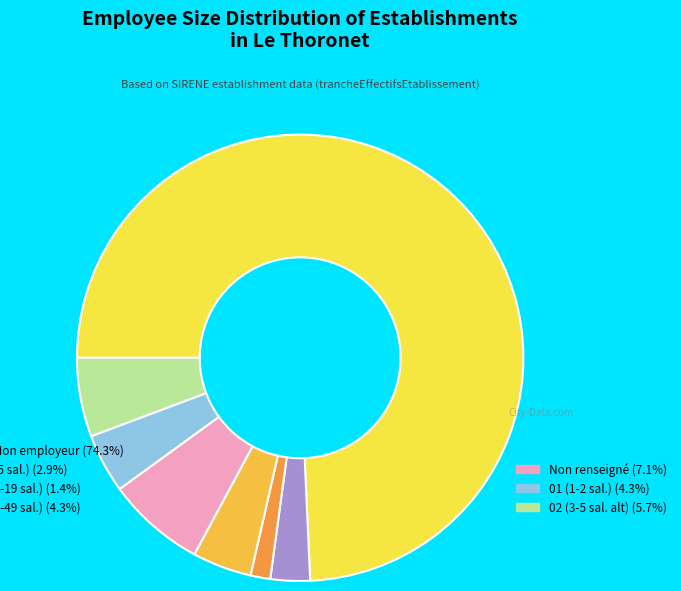

Count the number of slices in the pie.

7